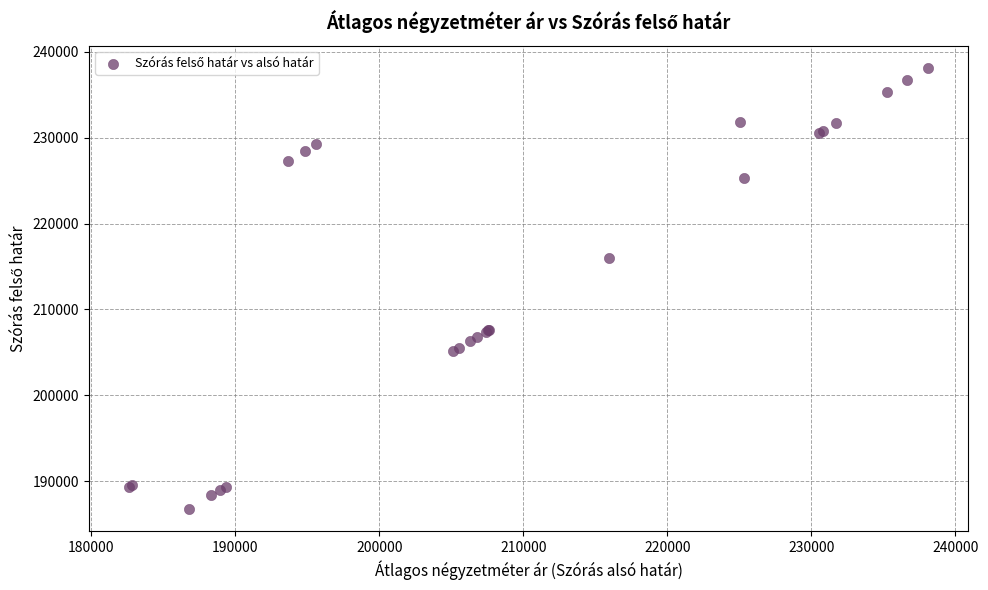

What Y value in the scatter plot is closest to 212460?

215969